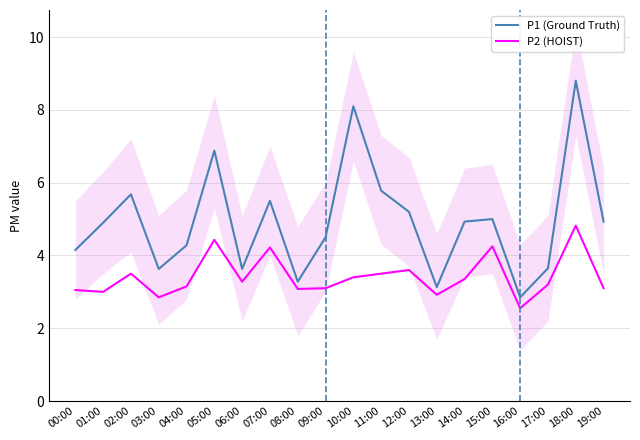

What is the smallest value displayed?

2.5